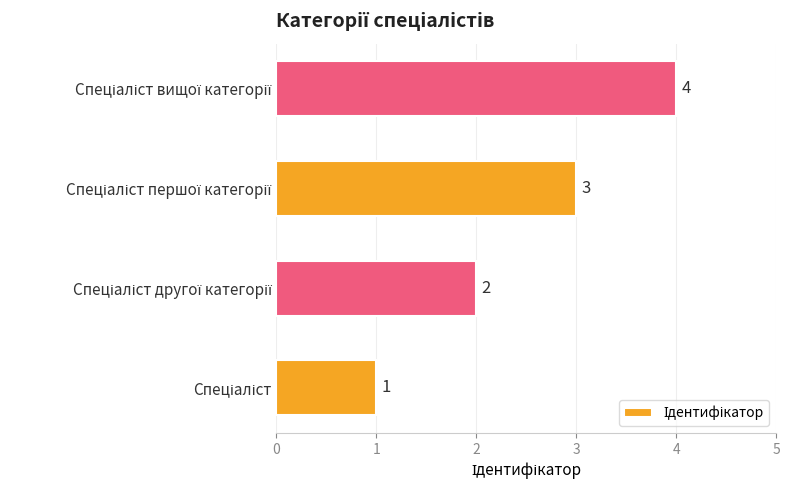

What is the difference between the maximum and minimum values?

3